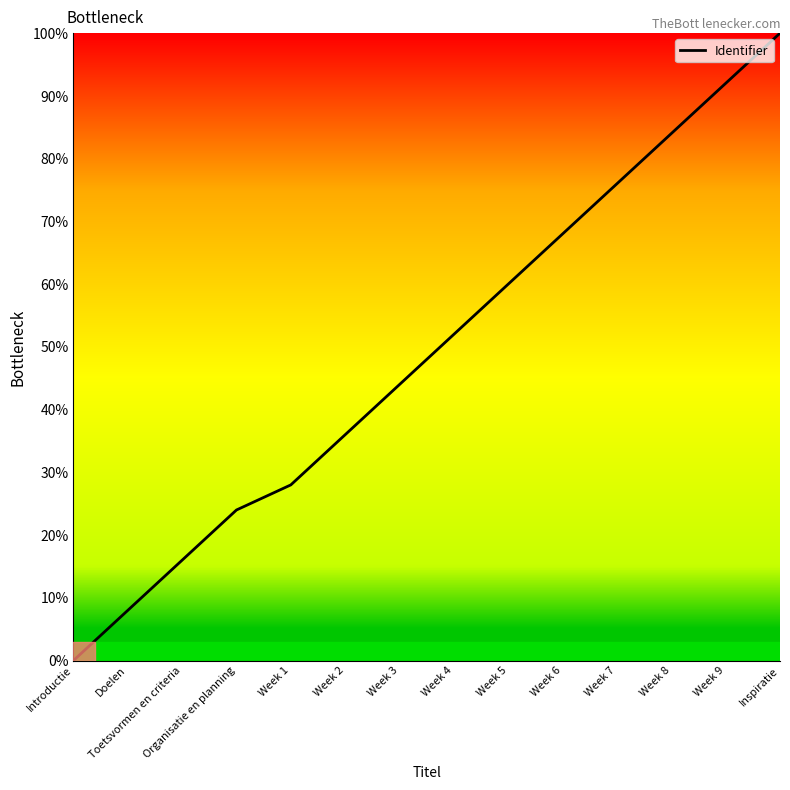

List the labels in order of value, largest first.

Inspiratie, Week 9, Week 8, Week 7, Week 6, Week 5, Week 4, Week 3, Week 2, Week 1, Organisatie en planning, Toetsvormen en criteria, Doelen, Introductie